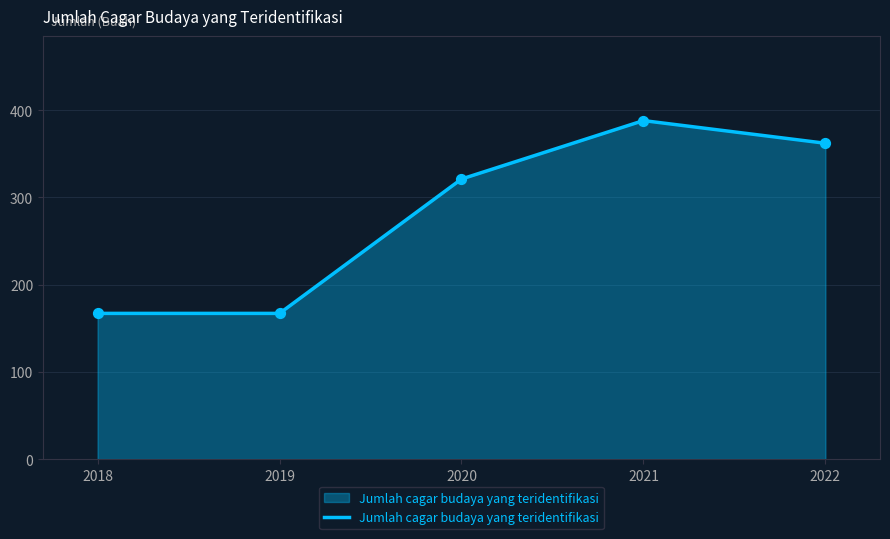

Approximately how many times larger is the value at 2018 compared to 2019?

1.0